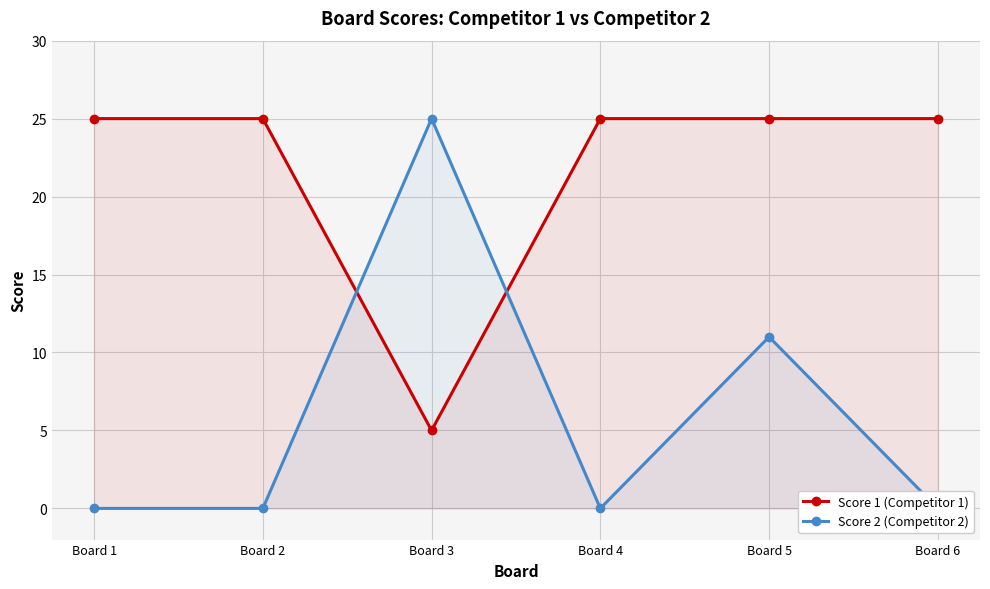

Reading left to right, transcribe all the data shown in this chart.

Score 1: Board 1=25	Board 2=25	Board 3=5	Board 4=25	Board 5=25	Board 6=25
Score 2: Board 1=0	Board 2=0	Board 3=25	Board 4=0	Board 5=11	Board 6=0